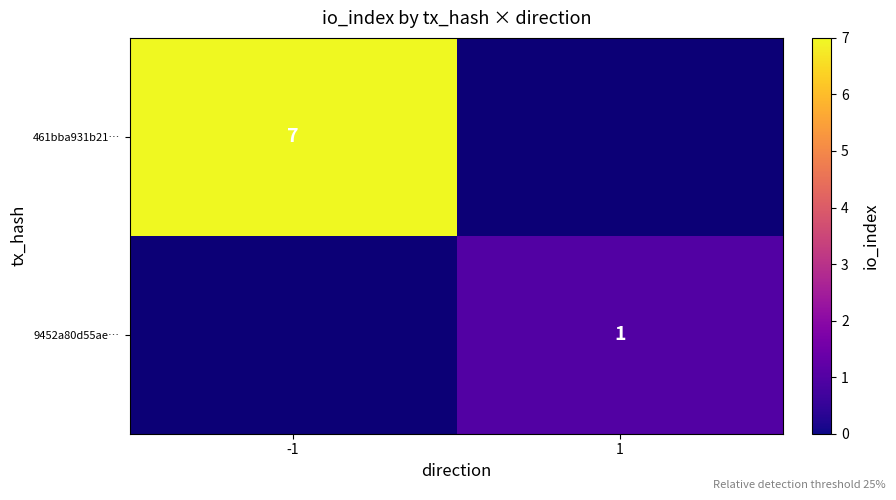

Is it true that 9452a80d55ae… equals 1 at 1?

True